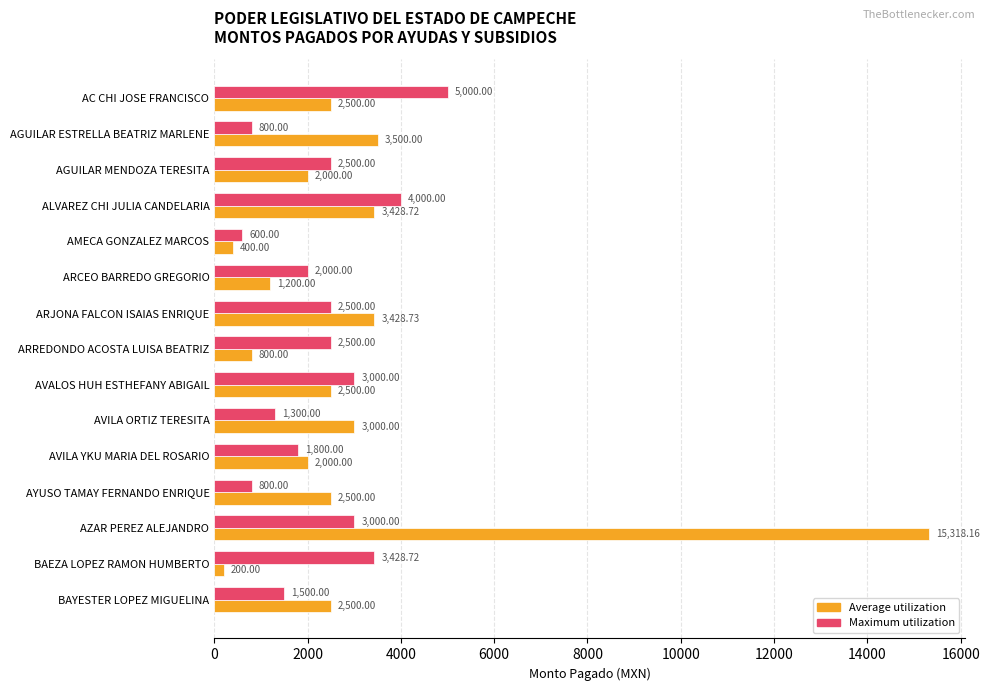

Which series changed the most between AVILA YKU MARIA DEL ROSARIO and BAYESTER LOPEZ MIGUELINA?

Average utilization